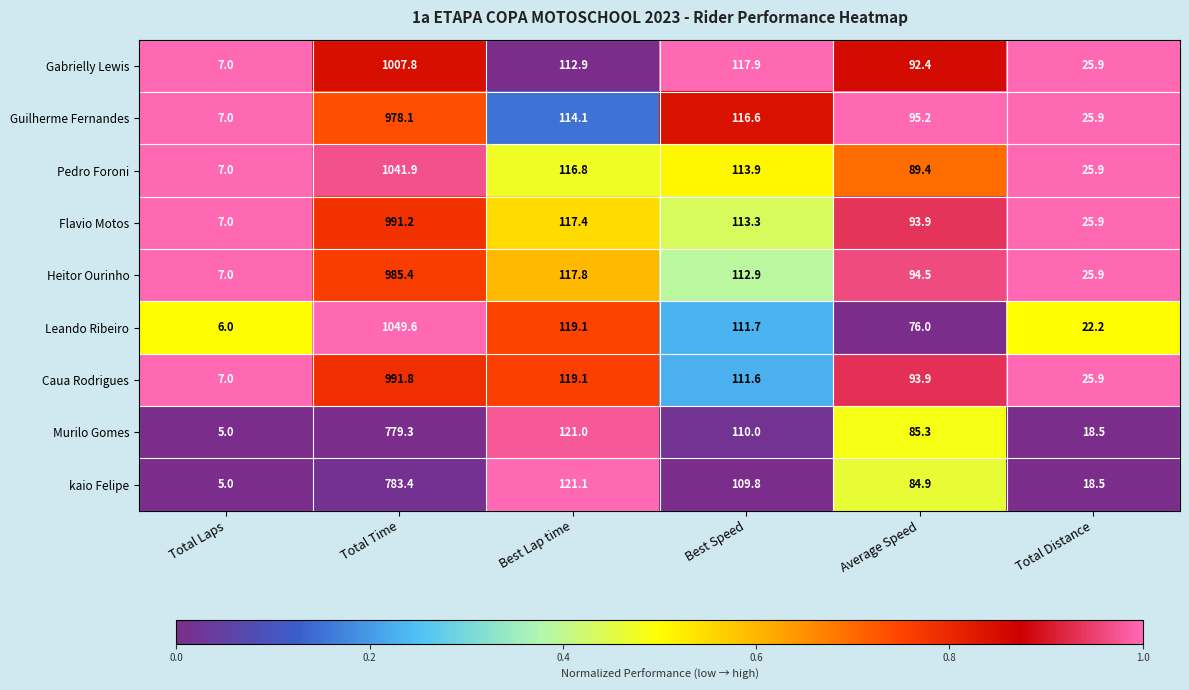

At which category is the sum across all series the highest?

Total Time